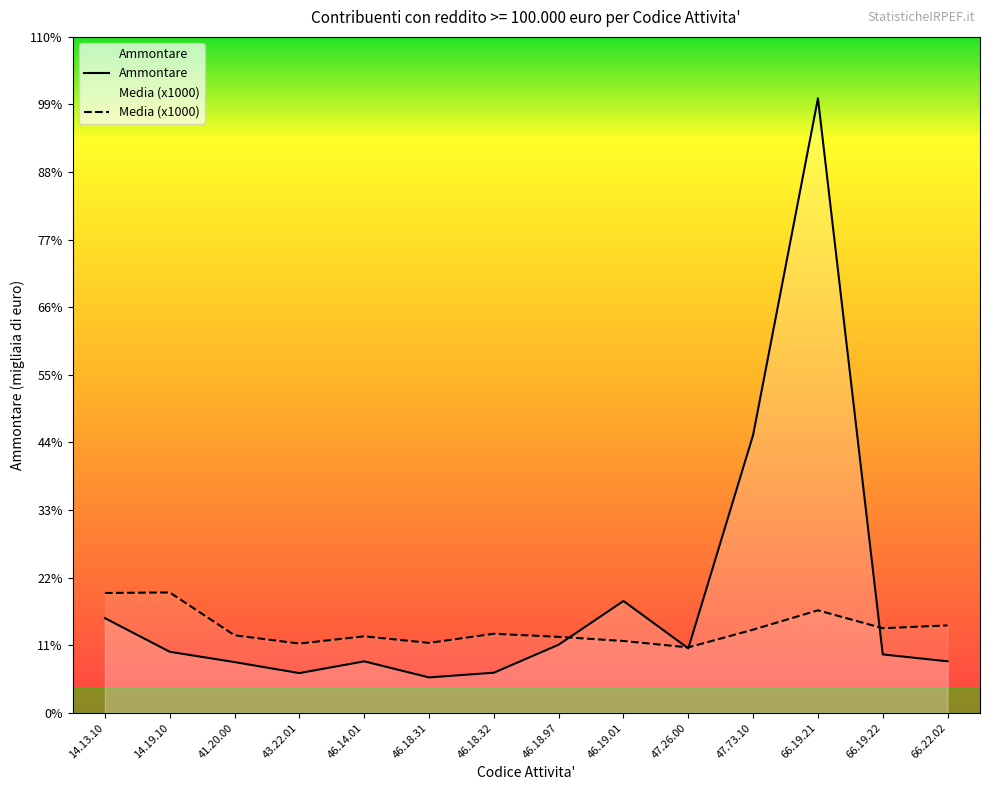

Does the chart have visible grid lines?

No